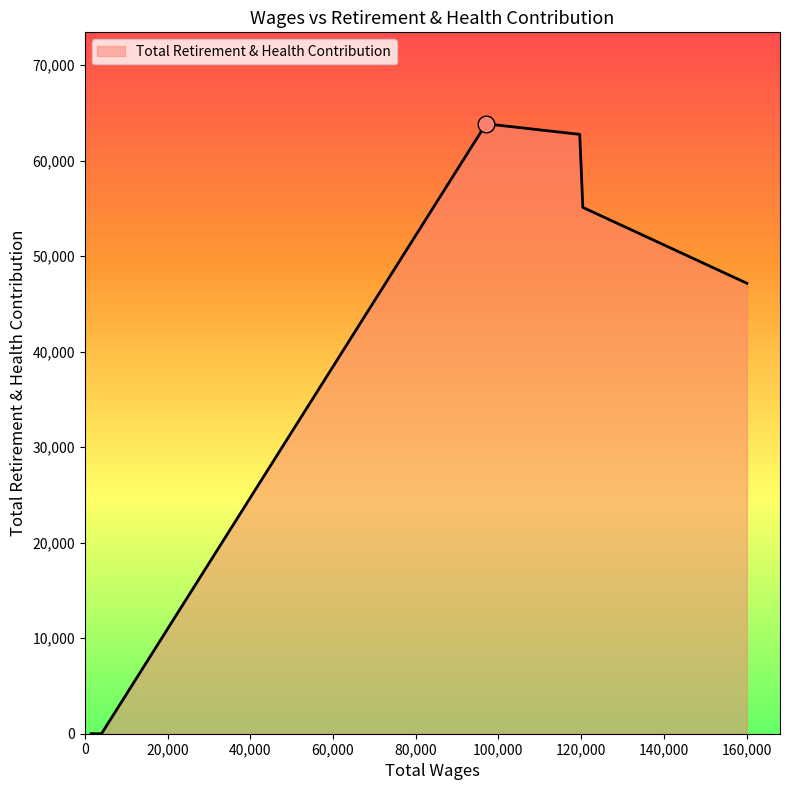

How many series are shown in this chart?

1